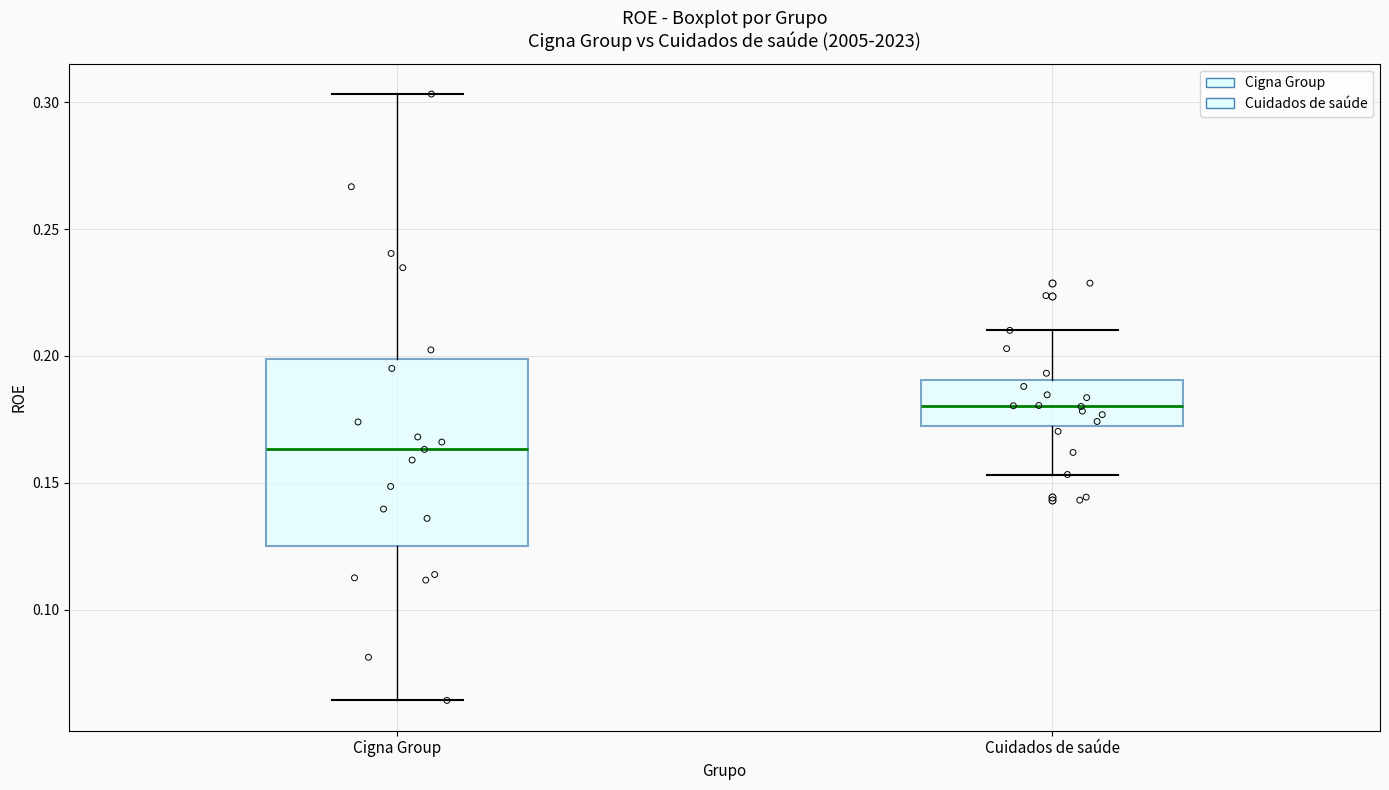

Where does the lower whisker of the box for Cigna Group end on the y-axis? The values are not printed on the chart, so give them approximately, as read against the axis.

0.065